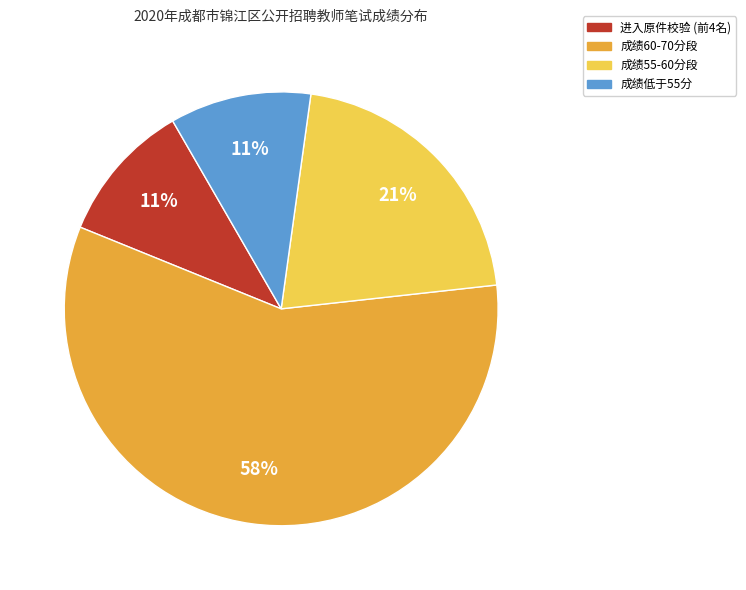

Approximately how many times larger is the value at 进入原件校验 (前4名) compared to 成绩低于55分?

1.0